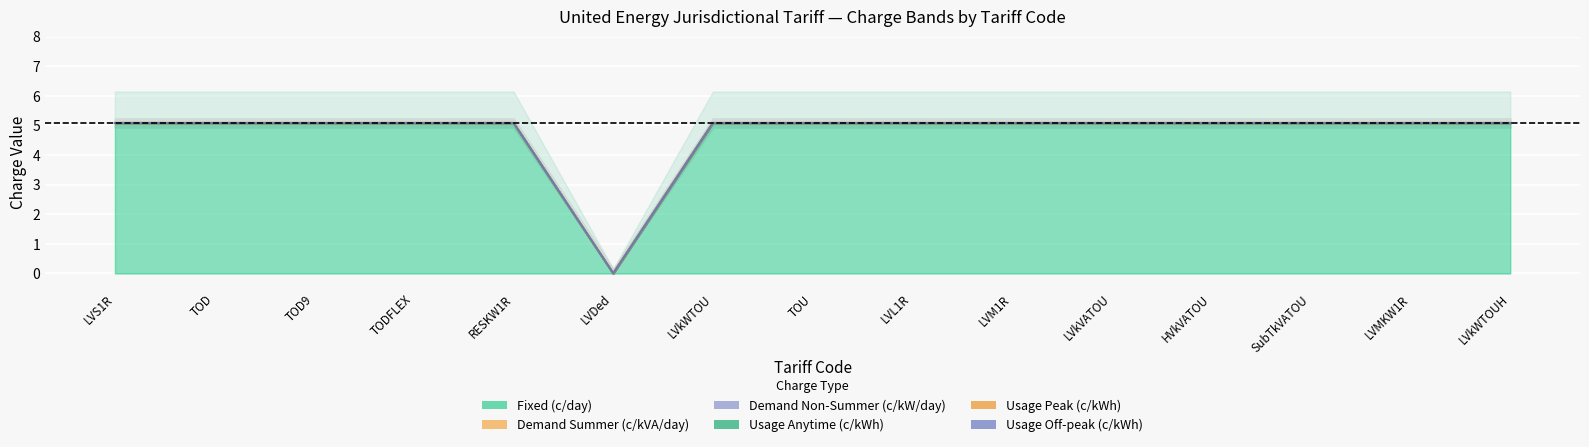

Which series changed the most between RESKW1R and LVkWTOUH?

Fixed (c/day)